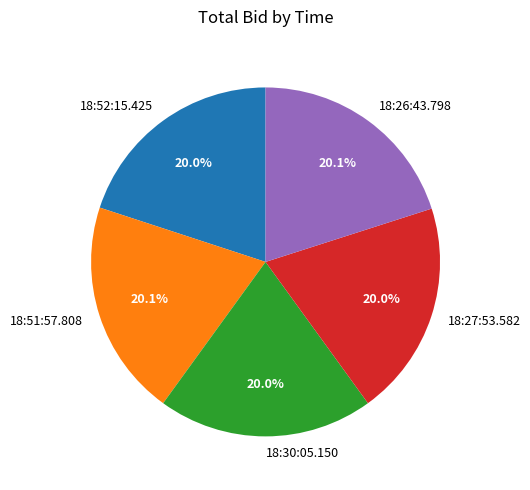

How many segments does this pie chart have?

5